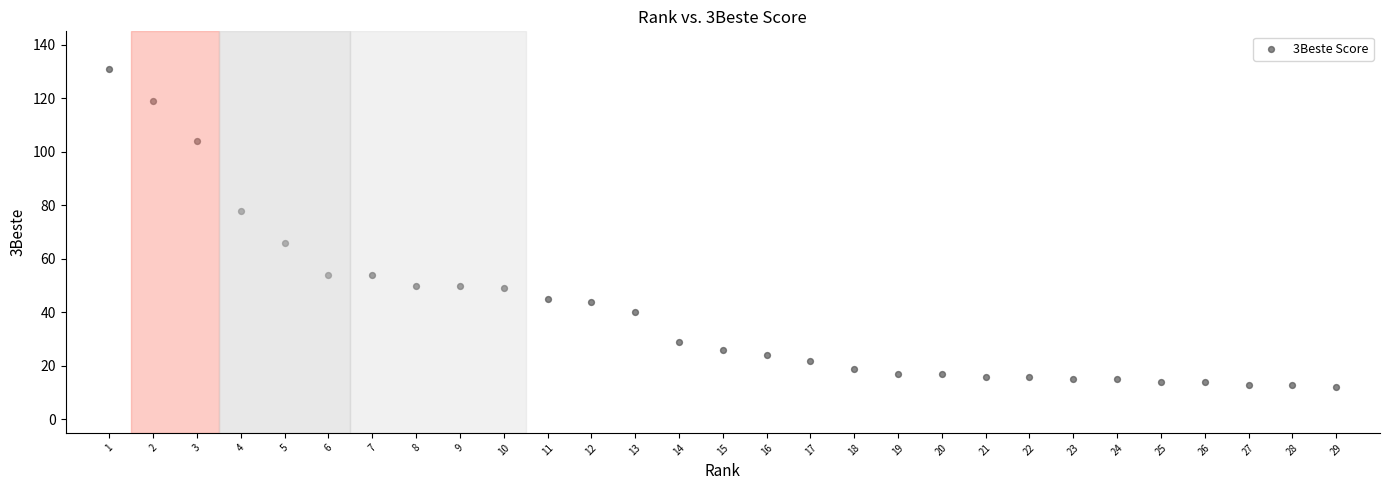

What is the range of Y values (max minus min)?

119